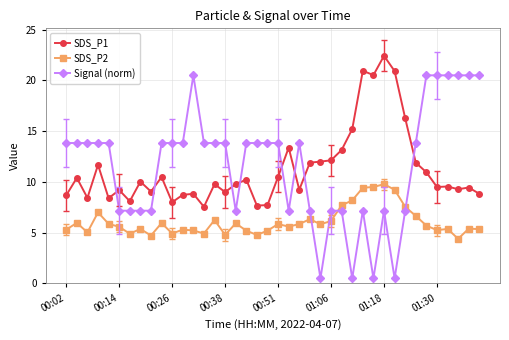

Which series has the largest total across all categories?

Signal (norm)